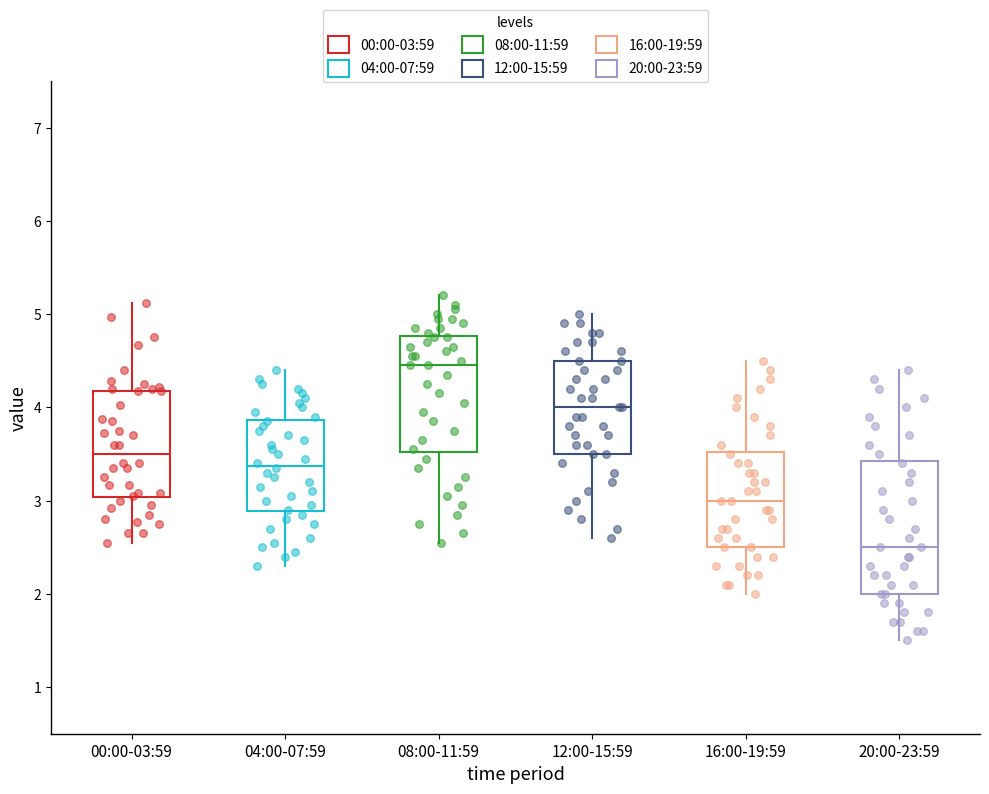

Which box's median line is the lowest?

20:00-23:59